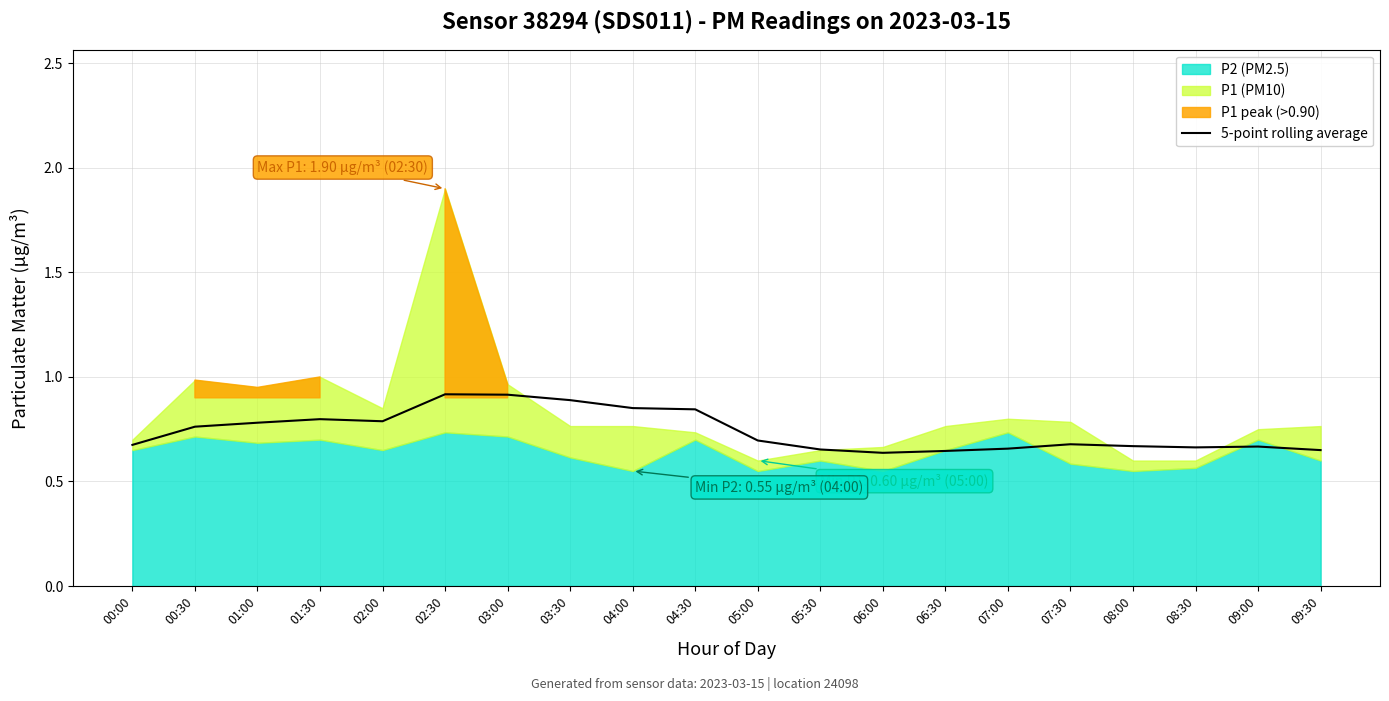

Reading right to left, transcribe all the data shown in this chart.

0.7	0.7	0.7	0.7	0.7	0.7	0.6	0.6	0.7	0.7	0.8	0.9	0.9	0.9	0.9	0.8	0.8	0.8	0.8	0.7